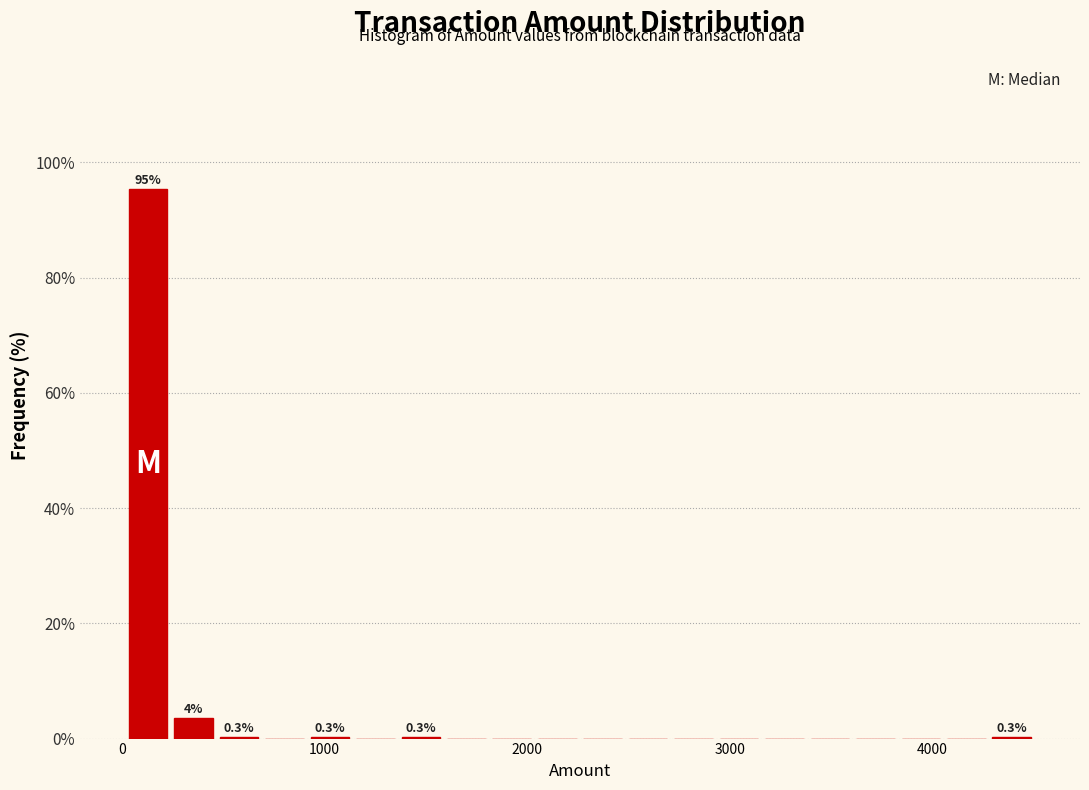

Around what value on the x-axis is the tallest bar? Give the approximate position of its centre, as read against the axis.

100